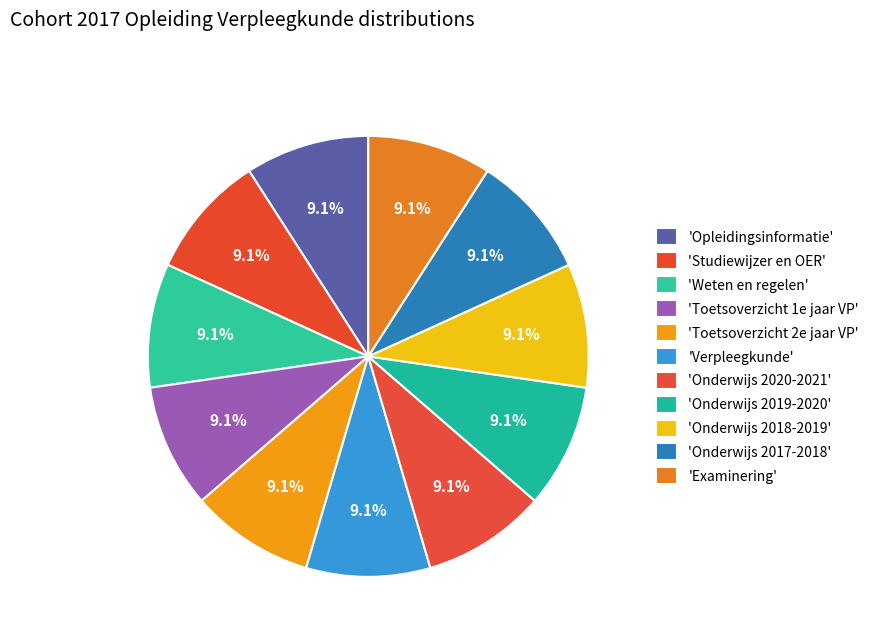

How many segments does this pie chart have?

11